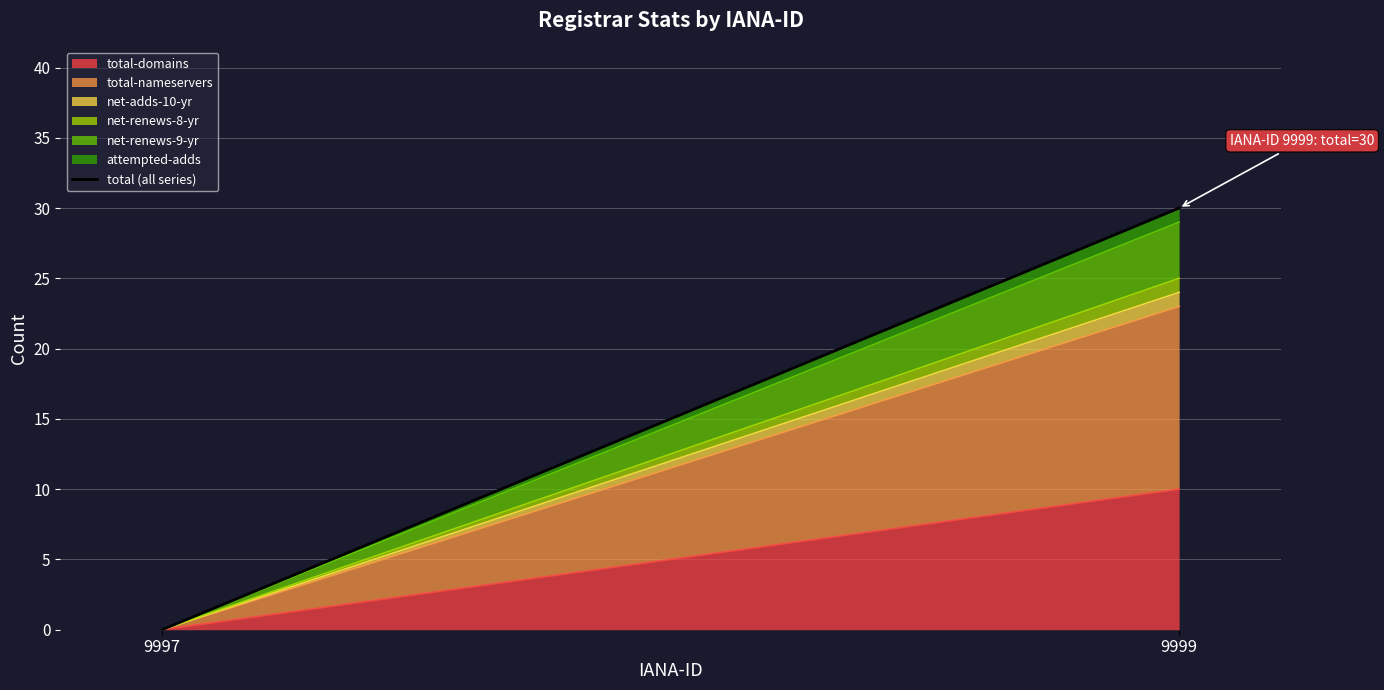

Where is the data nearest to the value 15?

9997